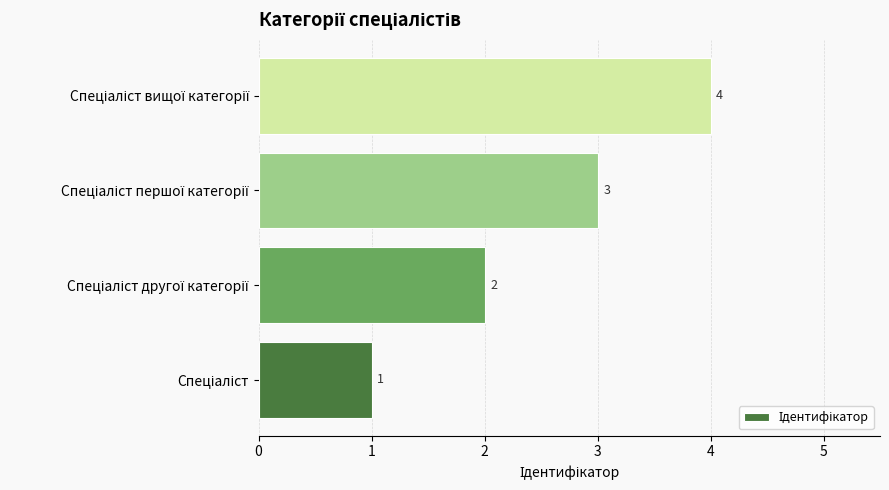

Count the values in the range 2 to 4.

3